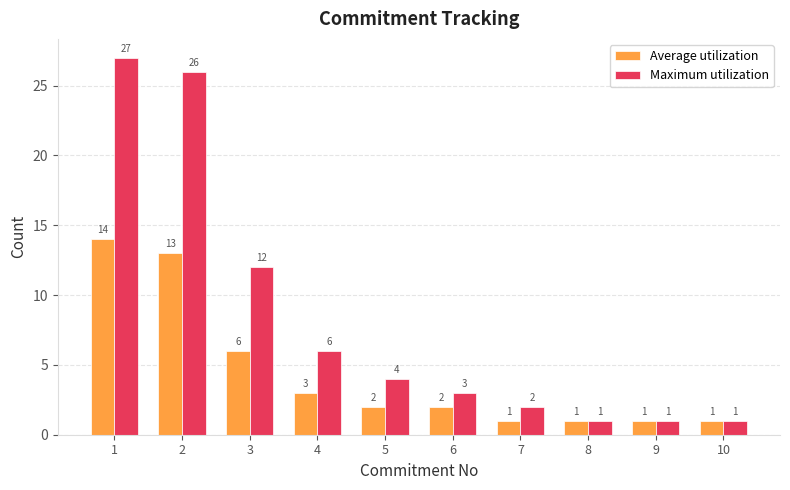

Does the chart contain stacked bars?

No